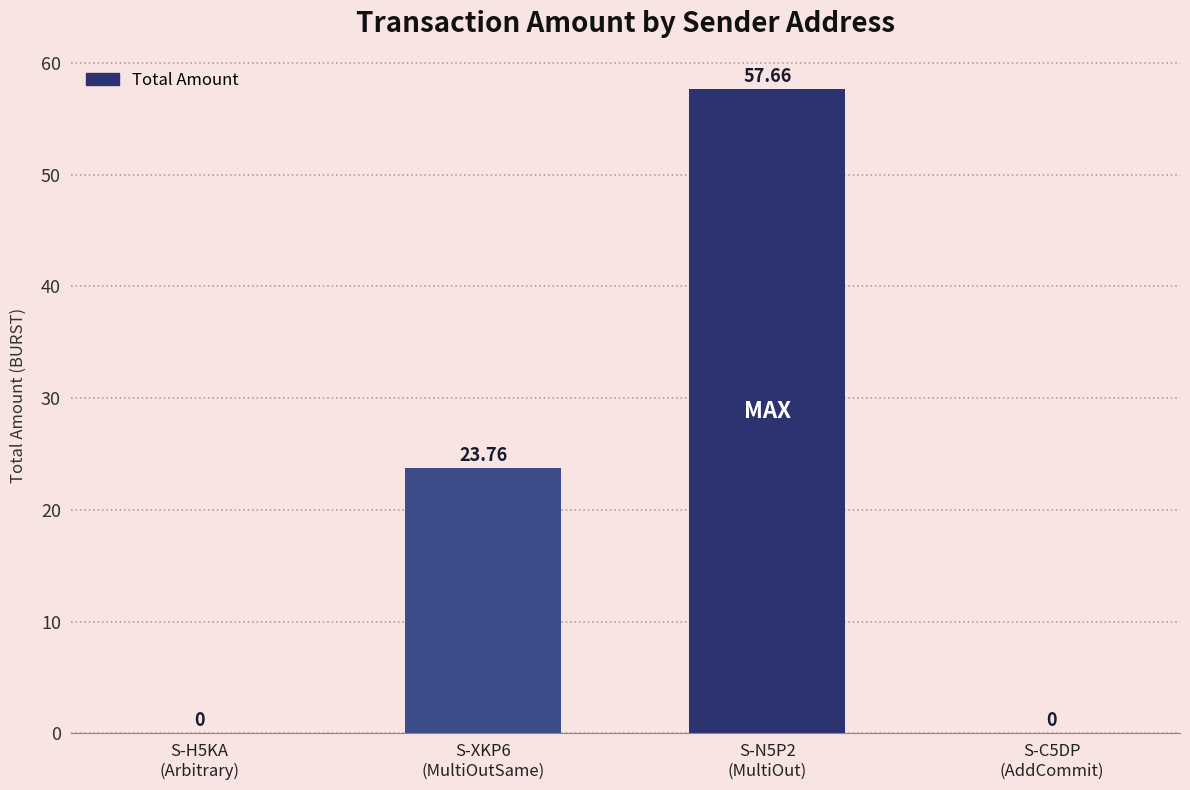

What is the greatest value displayed?

57.7